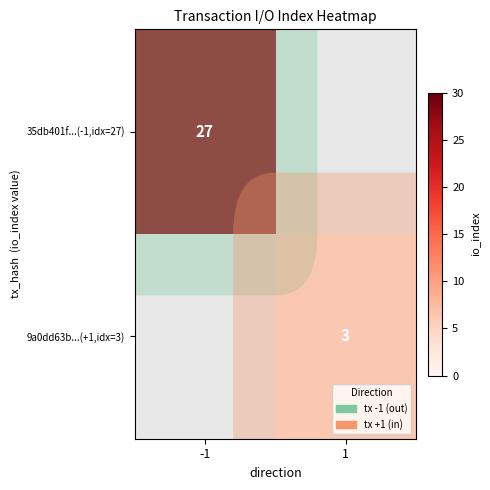

The 9a0dd63b...(+1,idx=3) series shows 3 at 1. True or false?

True